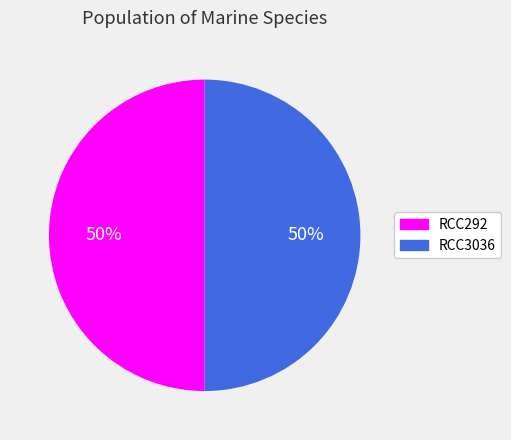

What percentage is the RCC292 slice, to the nearest percent?

50%